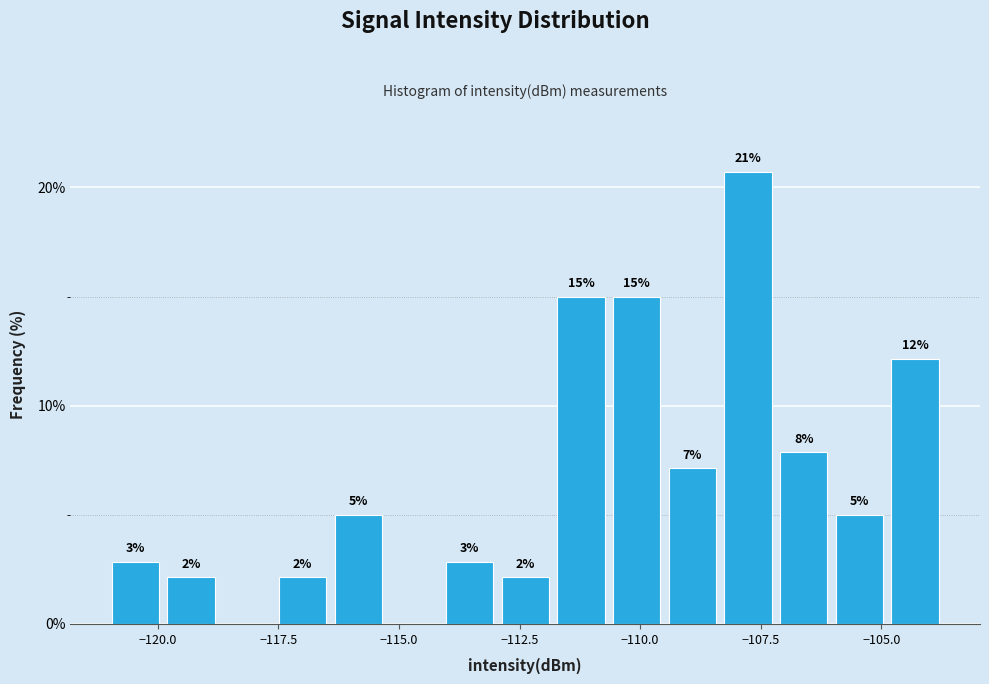

Read against the x-axis, roughly where is the centre of the tallest bar?

-108.0